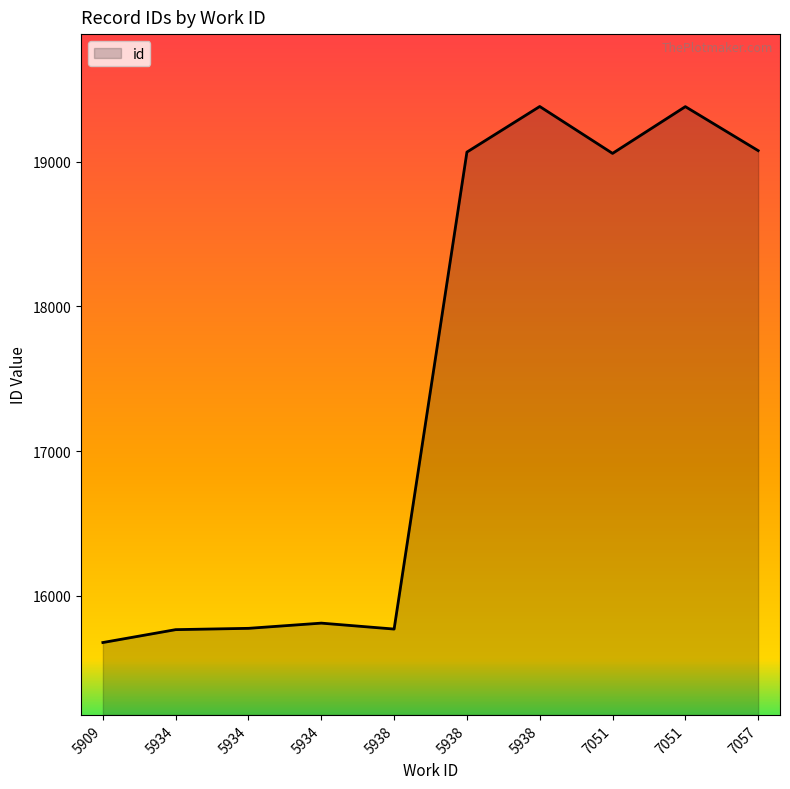

Between 7051 and 5934, which is larger?

7051